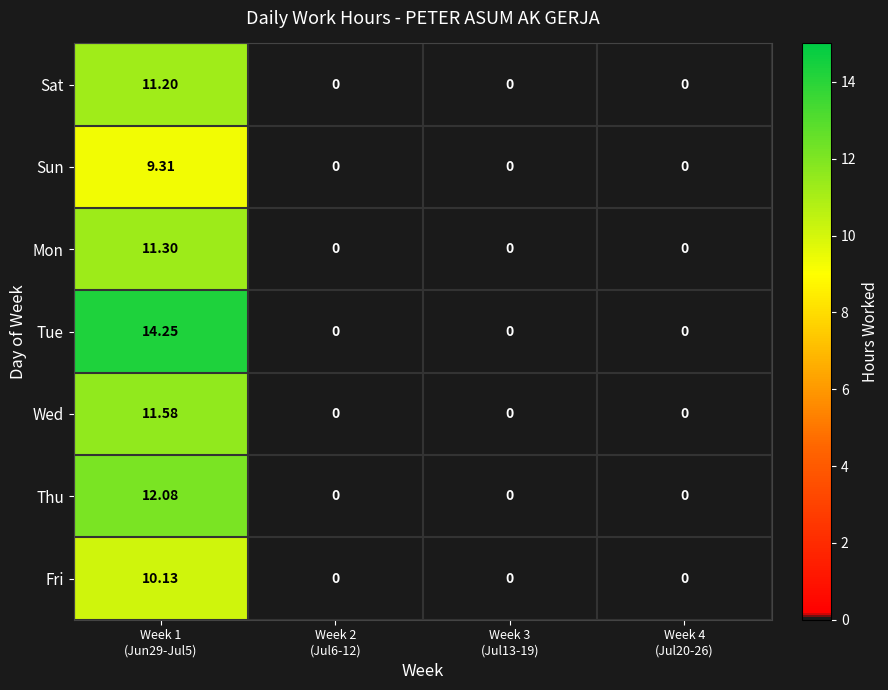

Which series has the largest total across all categories?

Tue